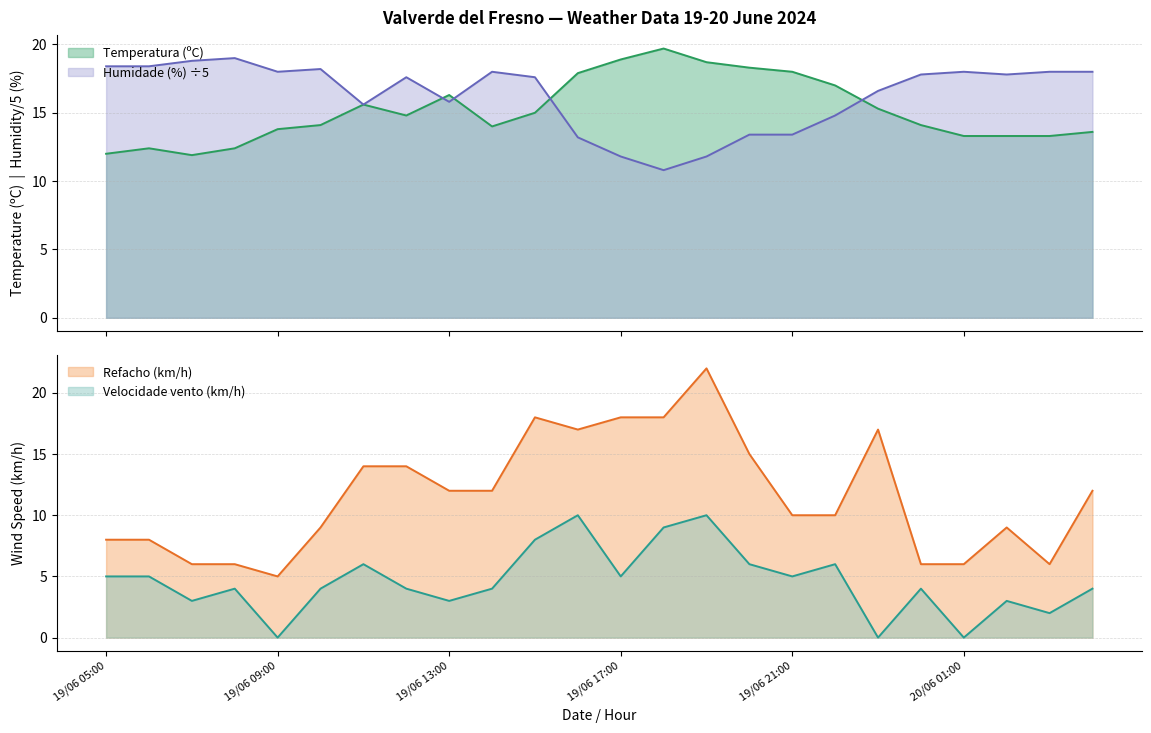

At which label does Velocidade vento (km/h) reach its minimum?

19/06 09:00